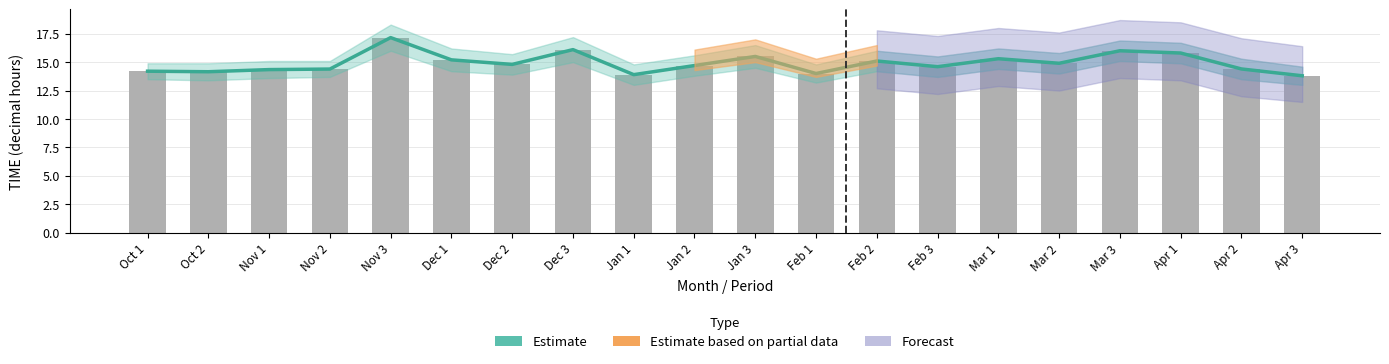

What is the sum of the Estimate values at Jan 2 and Mar 3?

30.7